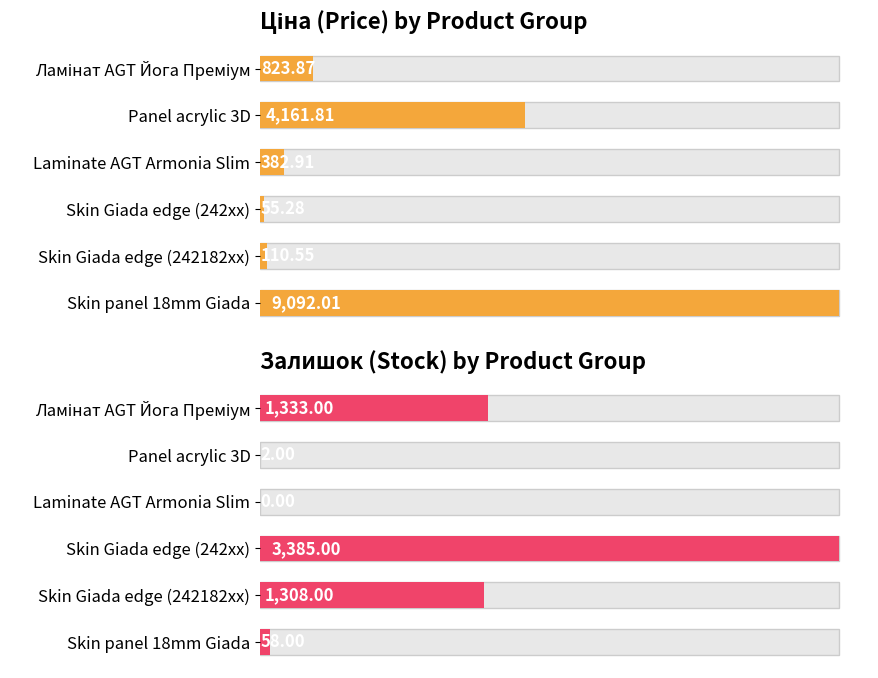

What is the difference between the maximum and minimum values?

3385